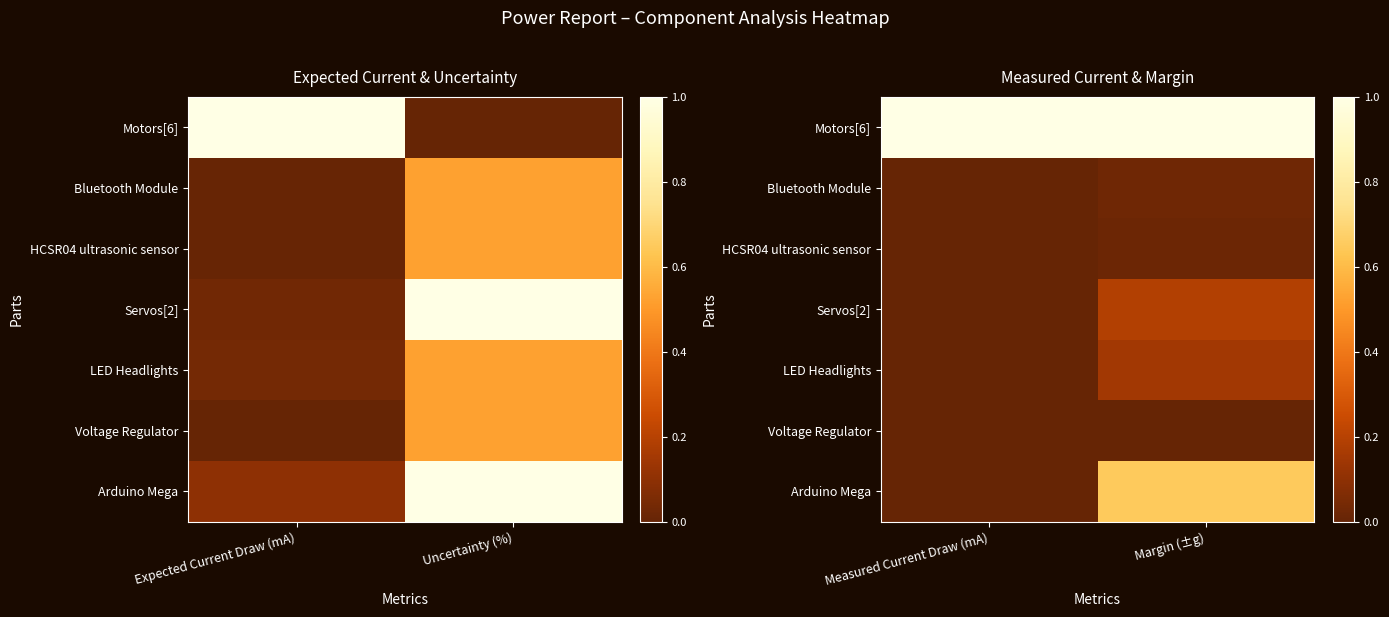

Count the number of categories in the chart.

2